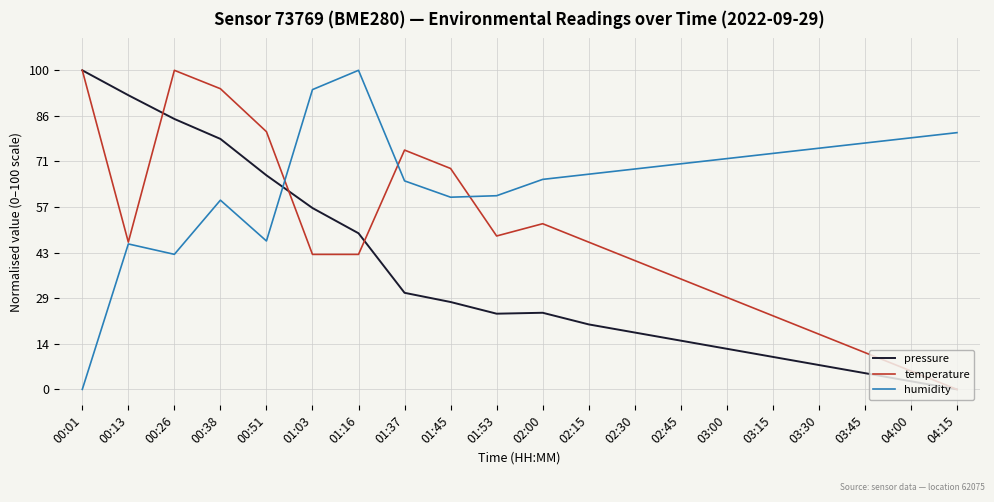

Does the chart have visible grid lines?

Yes